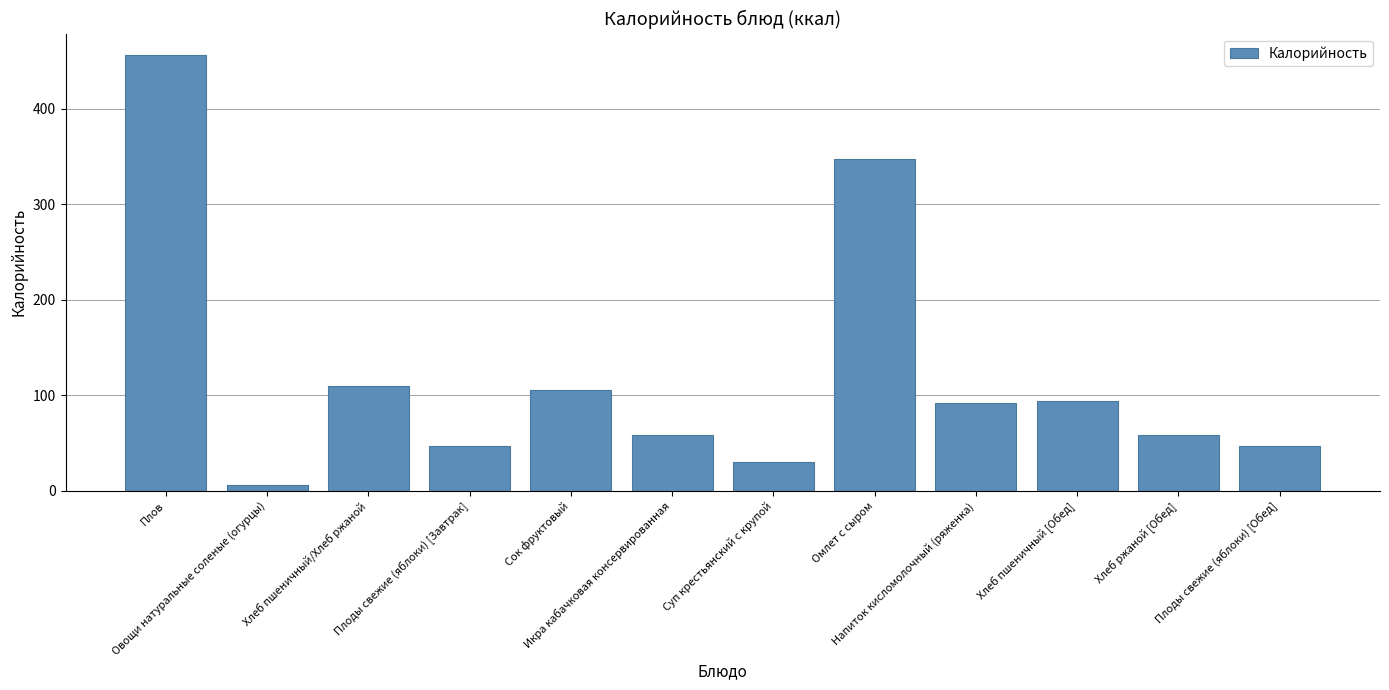

What is the difference between the values at Плов and Напиток кисломолочный (ряженка)?

363.9